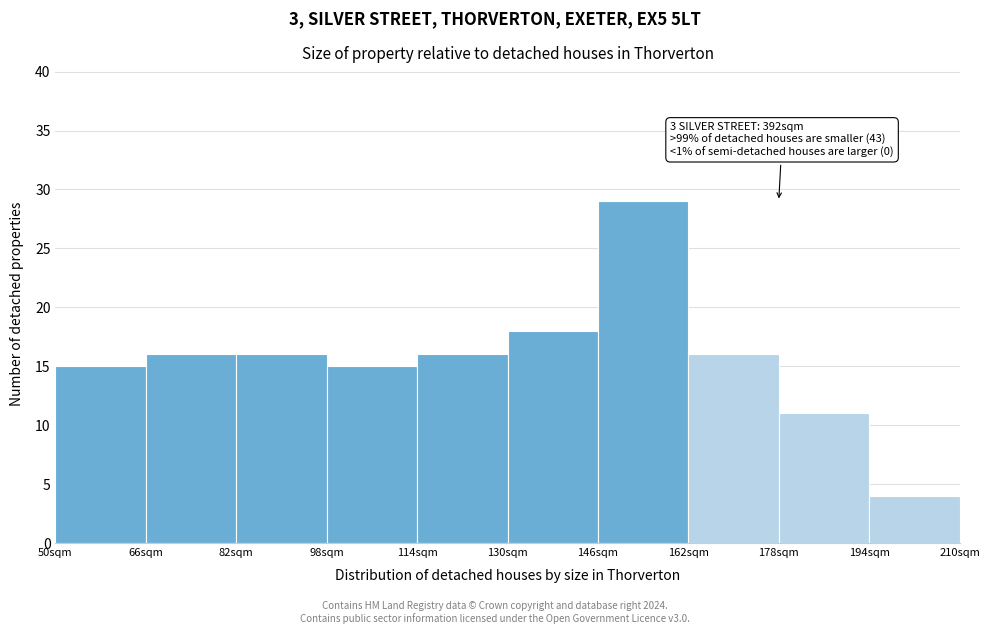

Over which range of the x-axis is the bar tallest?

146 to 162